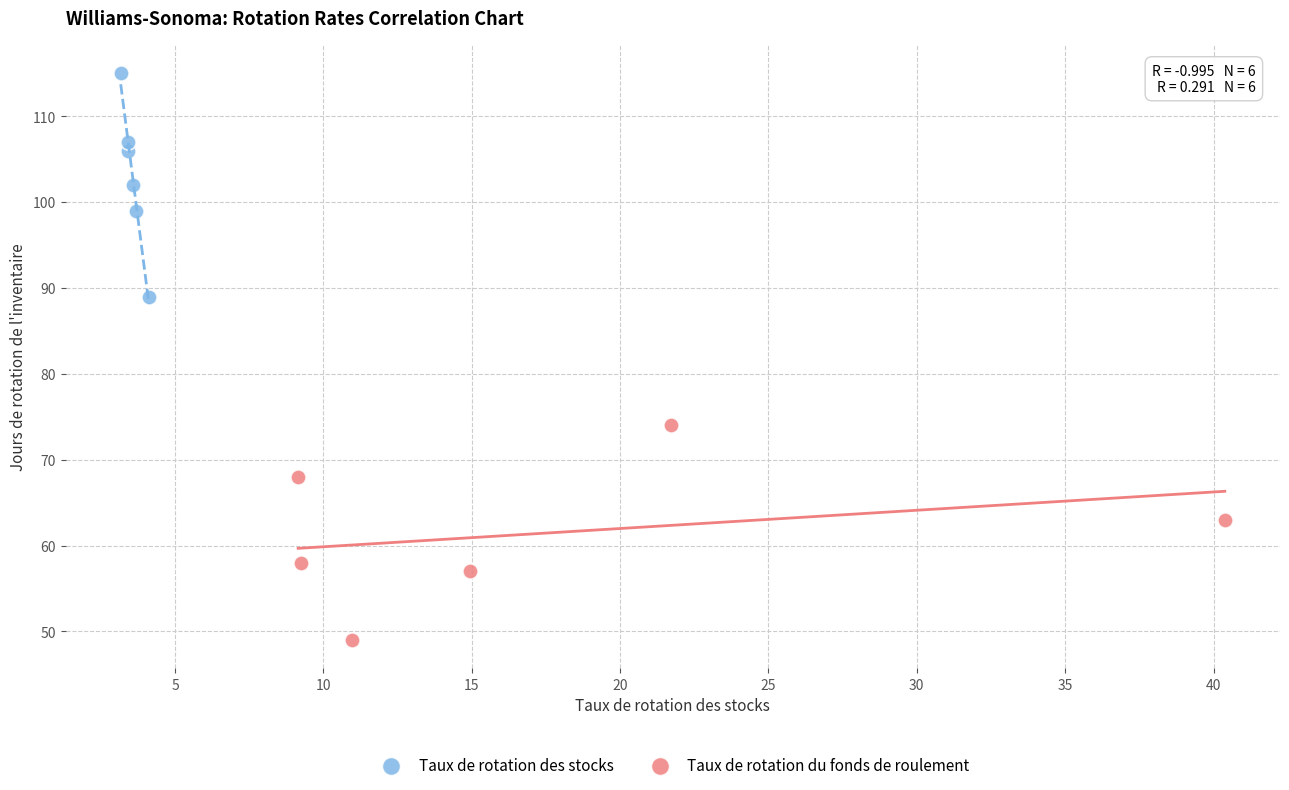

Which series has the largest Y range (max minus min)?

Taux de rotation des stocks